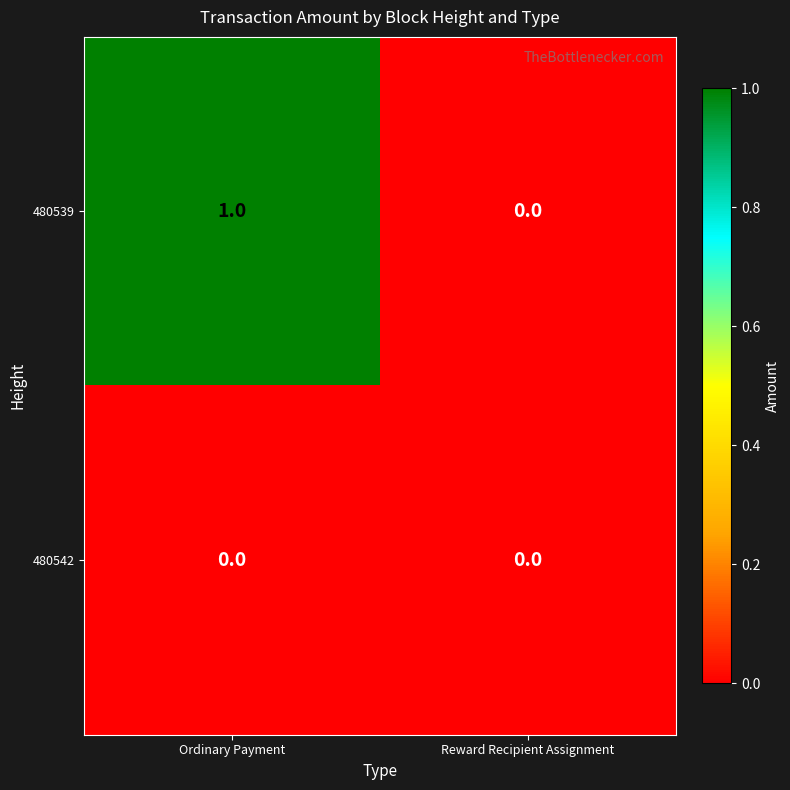

Between Ordinary Payment and Reward Recipient Assignment, which series saw the biggest shift?

480539